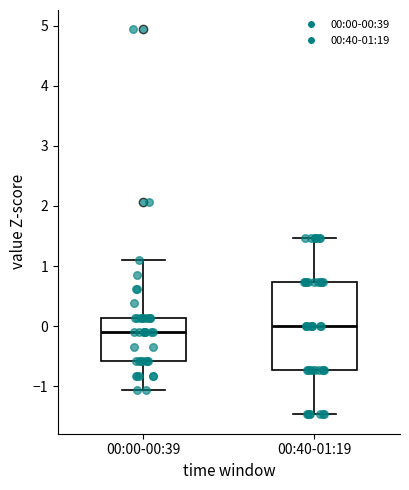

Reading left to right, transcribe this box plot: for each box, give where its median line is, the range the box spans, and where its two whiskers end, as read against the y-axis. The values are not printed on the chart, so give them approximately, as read against the axis.

00:00-00:39: median -0.1, box -0.6 to 0.1, whiskers -1.1 to 1.1
00:40-01:19: median 0.0, box -0.7 to 0.7, whiskers -1.5 to 1.5